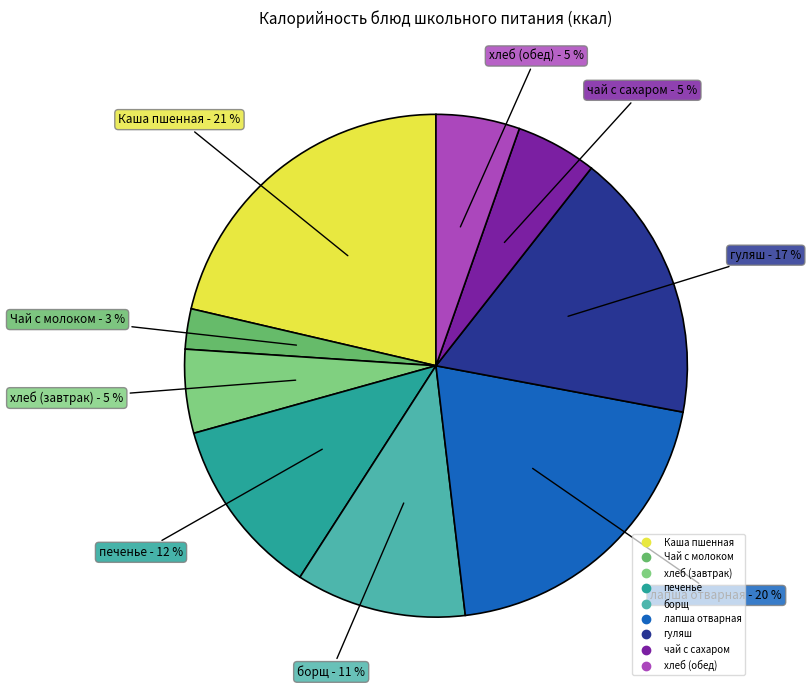

The хлеб (завтрак) slice represents 5% of the pie. True or false?

True